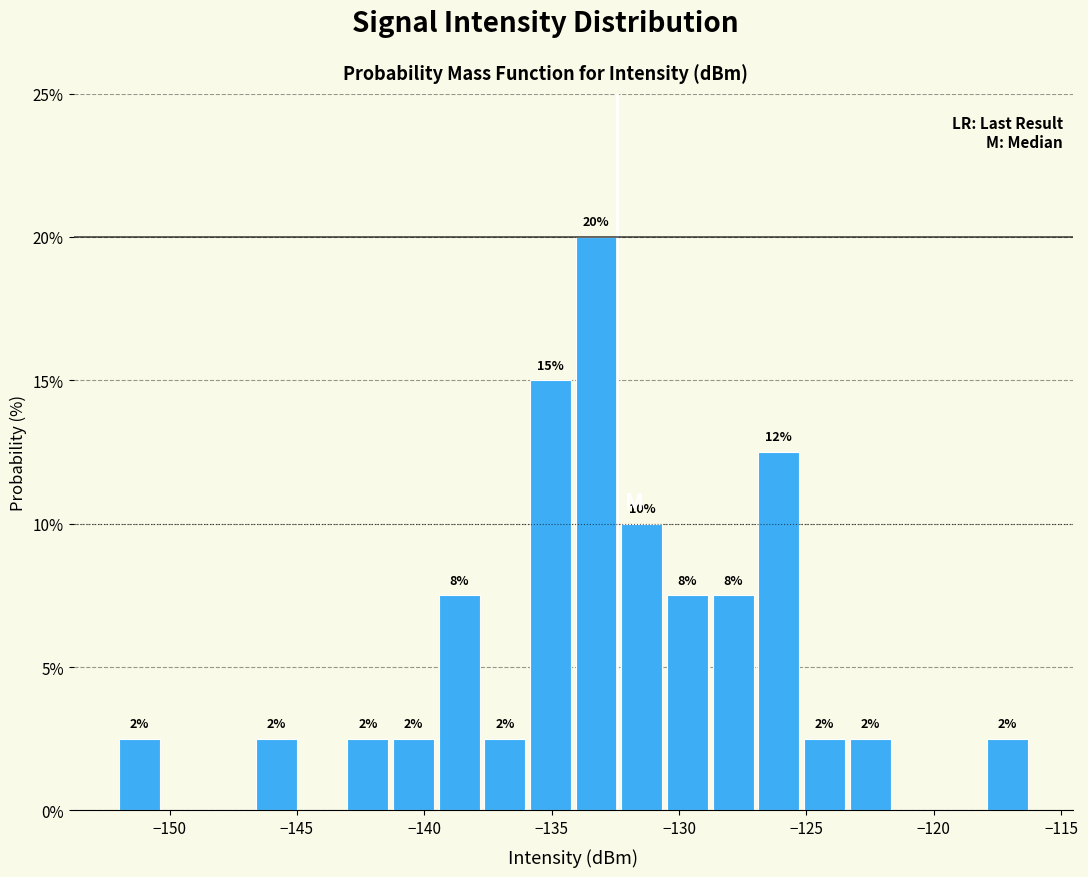

Read against the x-axis, roughly where is the centre of the tallest bar?

-133.5